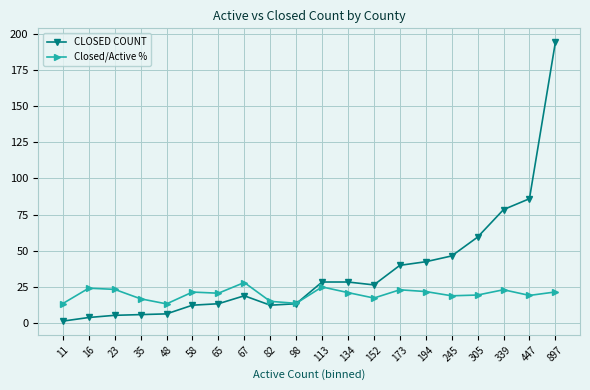

True or false: CLOSED COUNT and Closed/Active % cross at least once.

True